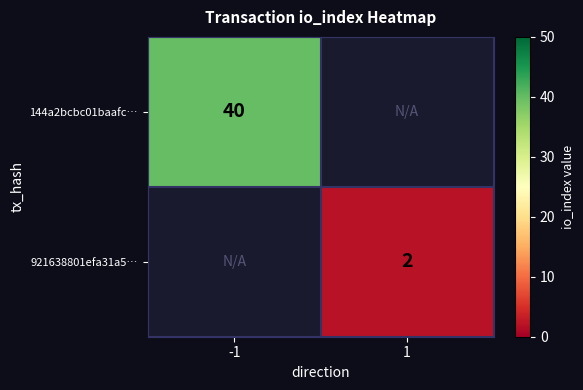

The 144a2bcbc01baafc… series shows 20 at -1. True or false?

False